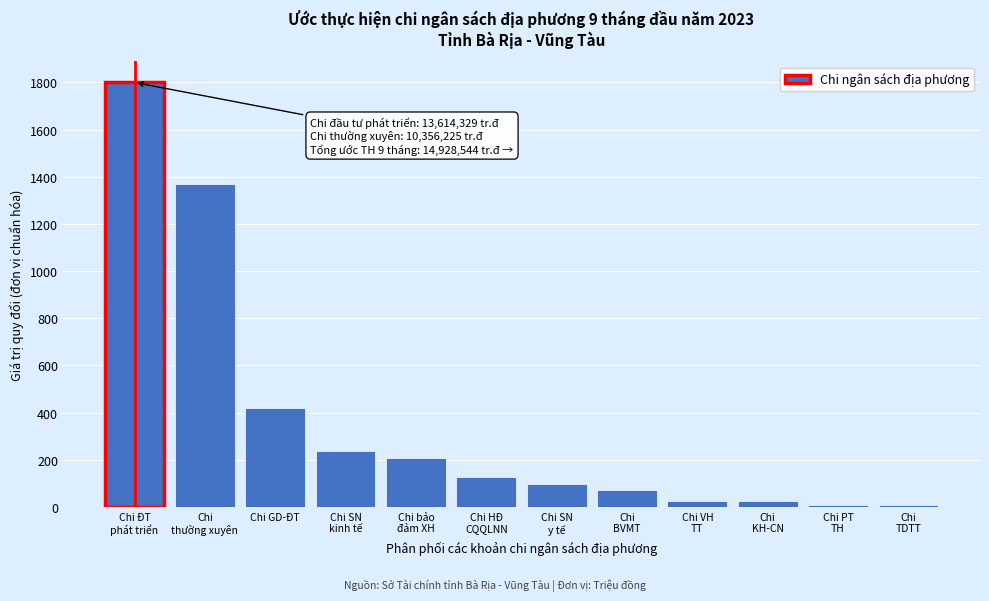

What is the difference between the maximum and minimum values?

1793.7